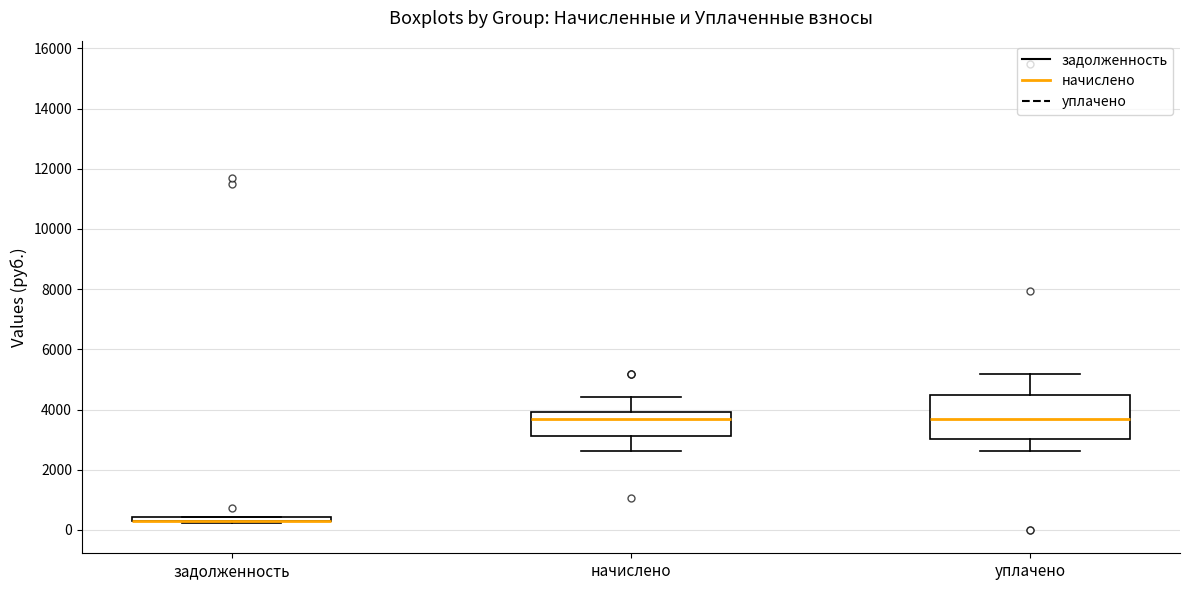

Where does the lower whisker of the box for начислено end on the y-axis? The values are not printed on the chart, so give them approximately, as read against the axis.

2600